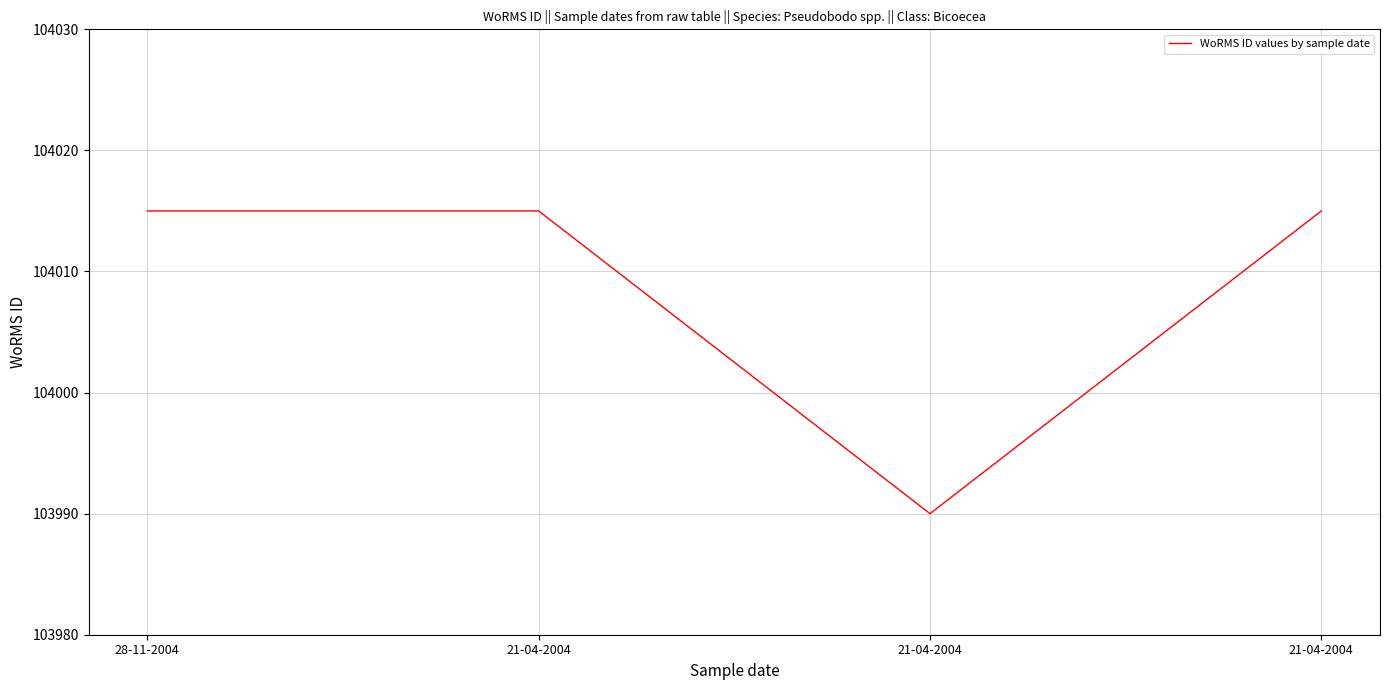

What is the label of the 2nd point from the left?

21-04-2004